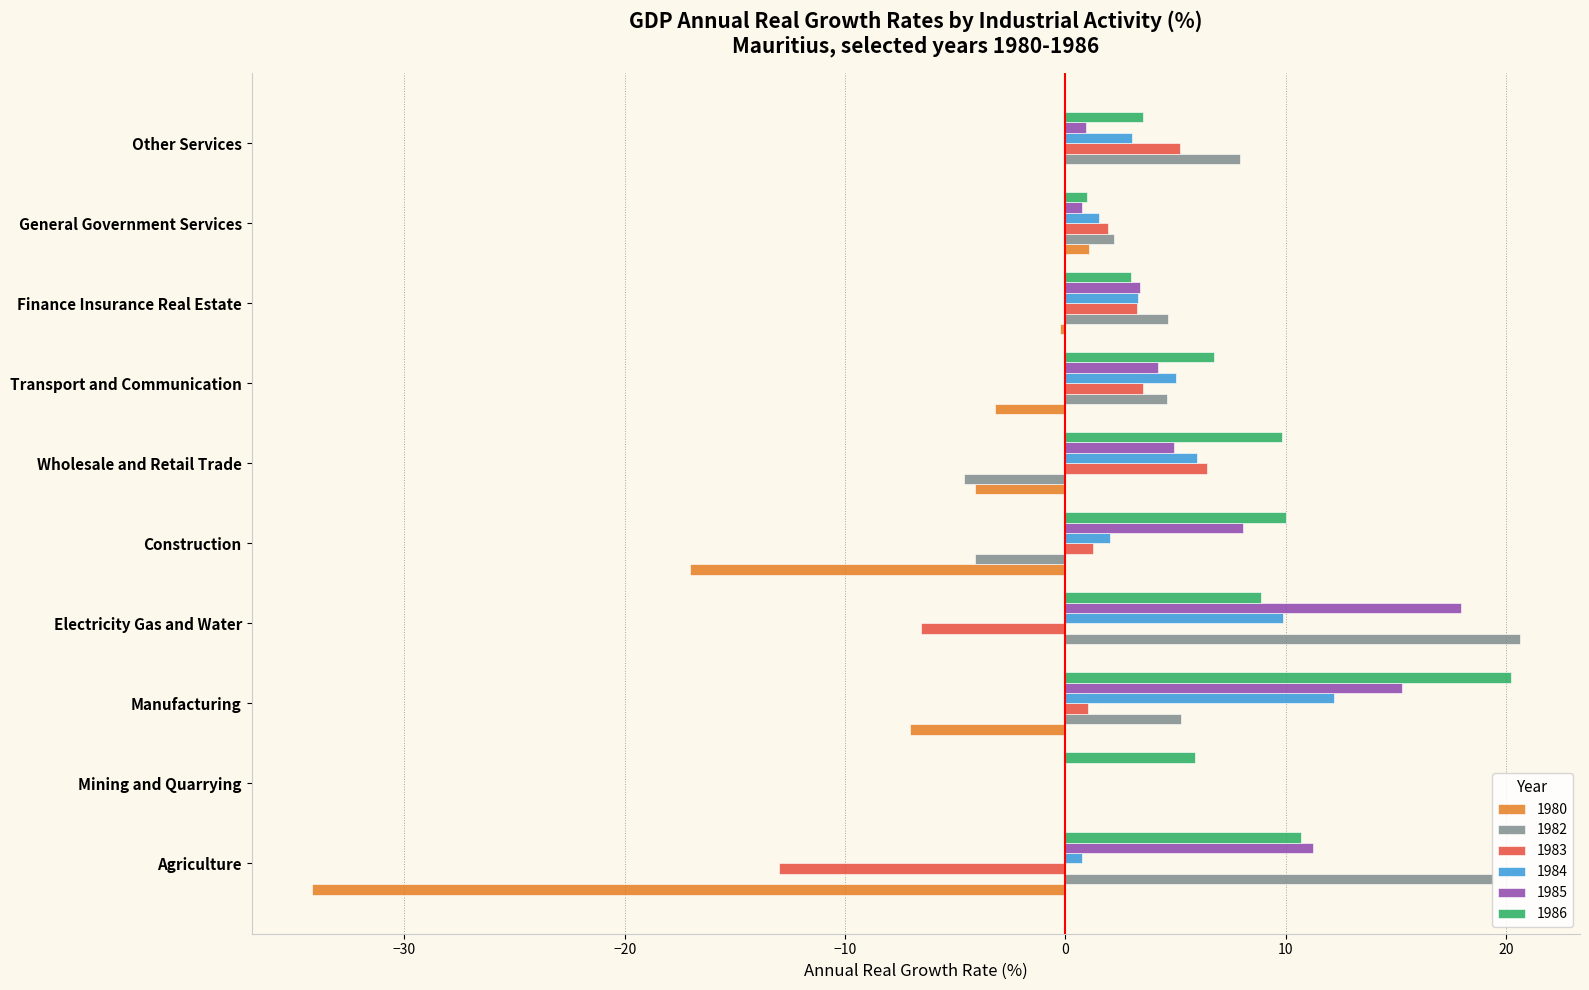

The 1980 series shows 0.0 at Electricity Gas and Water. True or false?

True